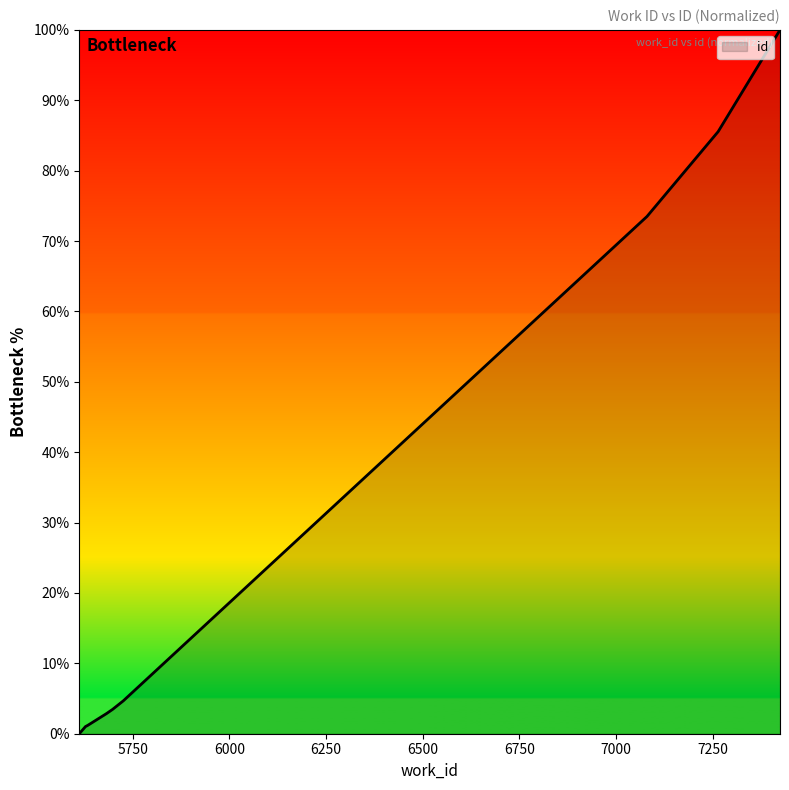

Count the number of values greater than 4.

5